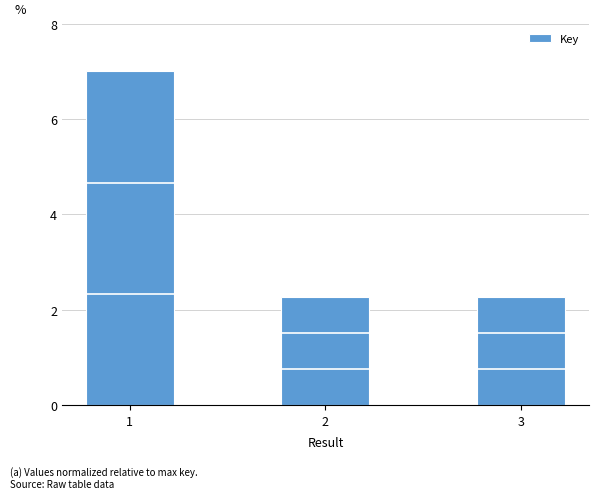

What is the greatest value displayed?

7.0